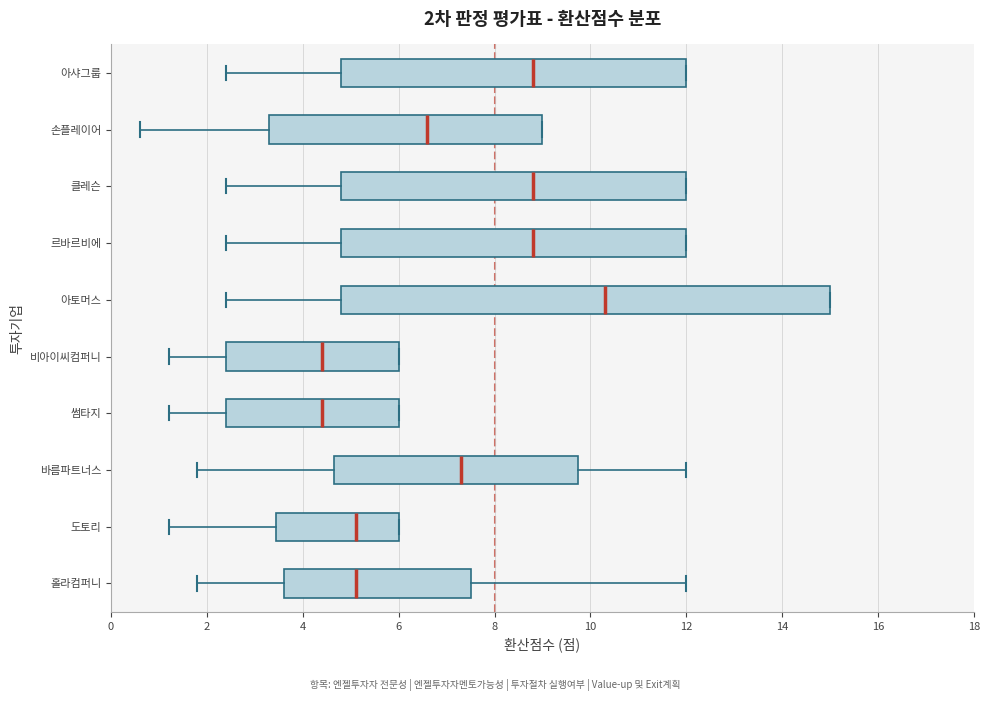

Comparing the boxes themselves (not the whiskers), which one is the widest?

아토머스